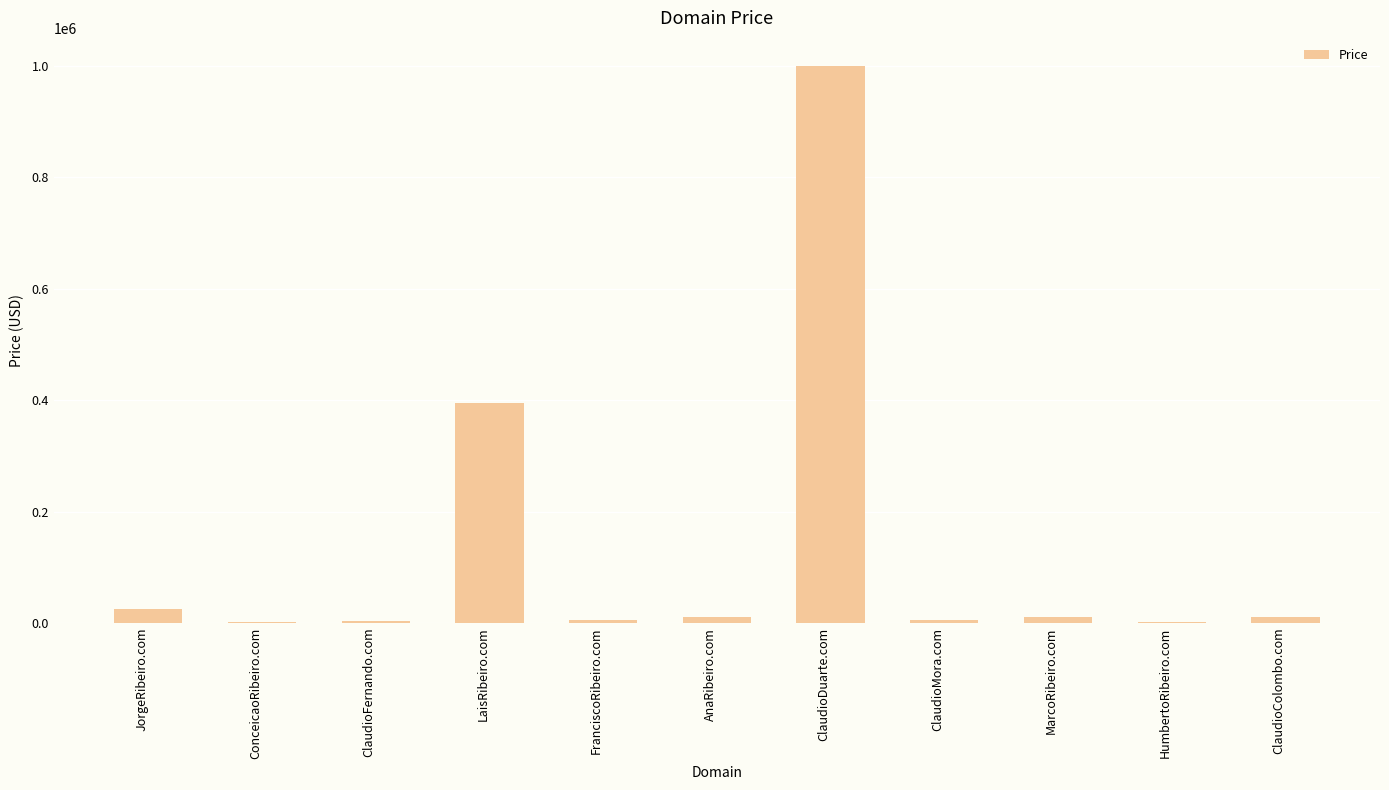

Which label corresponds to the largest value in the chart?

ClaudioDuarte.com